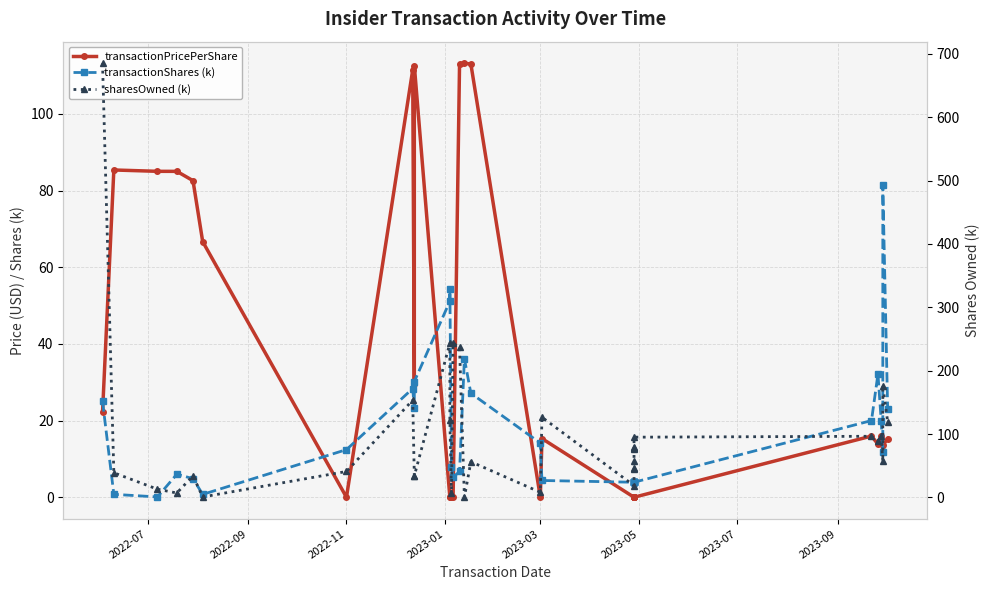

True or false: transactionShares (k) and sharesOwned (k) intersect in this chart.

True